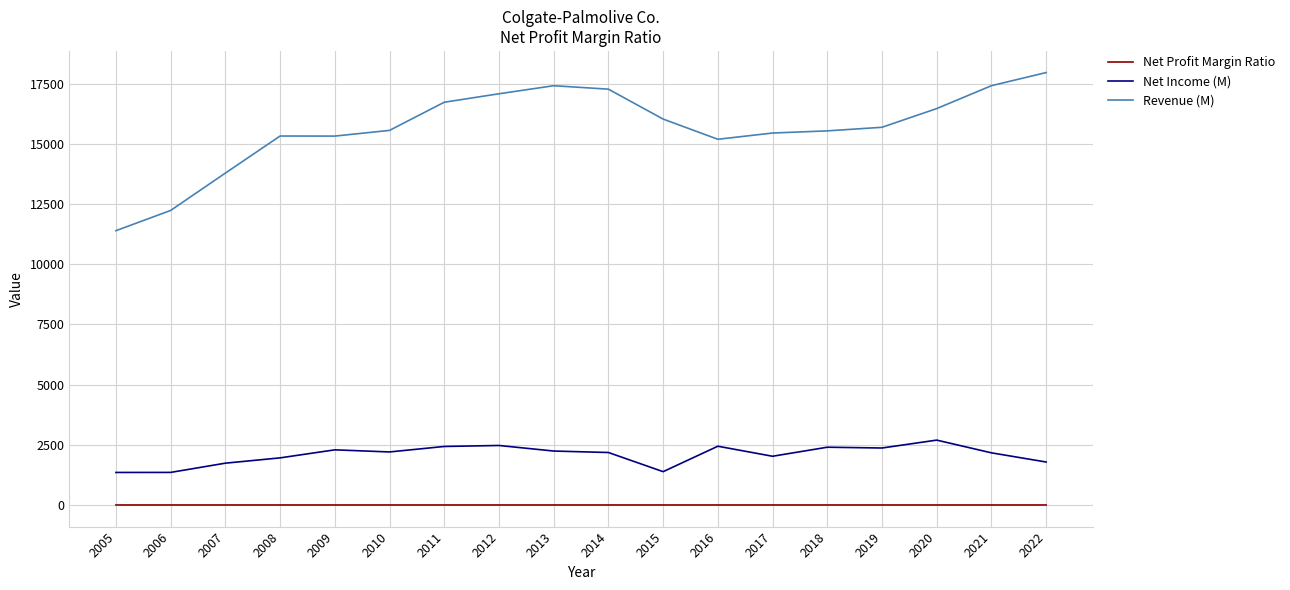

Which series has the largest total across all categories?

Revenue (M)